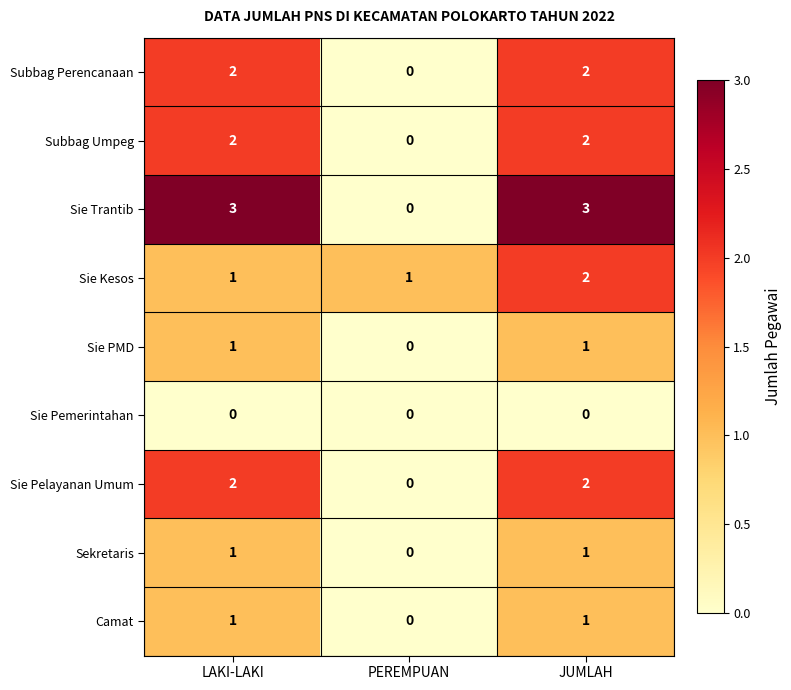

Which series has the widest spread of values?

Sie Trantib